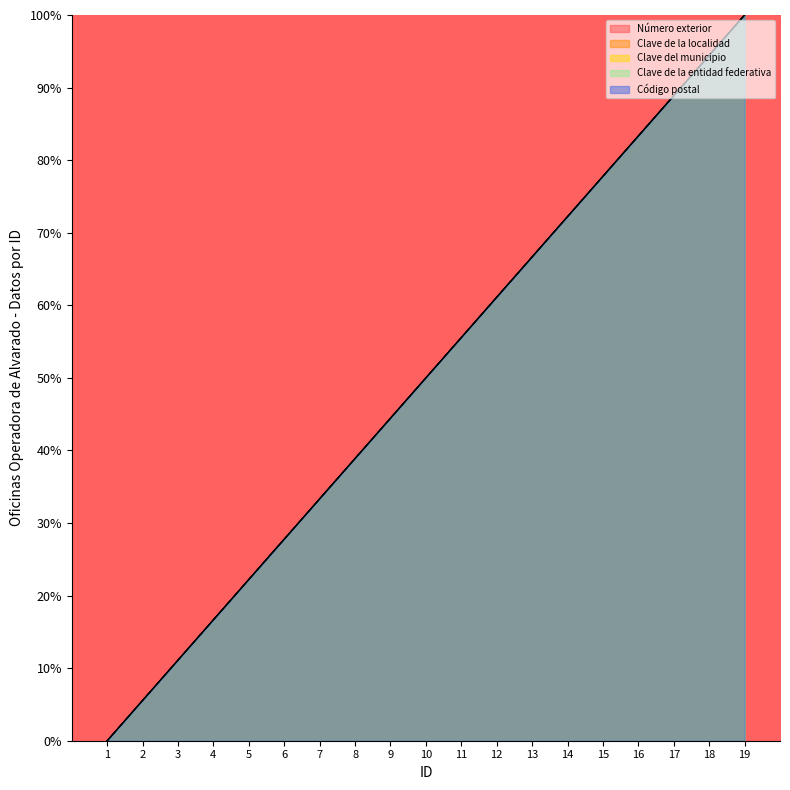

The Clave de la localidad series shows 24.6 at 17. True or false?

False